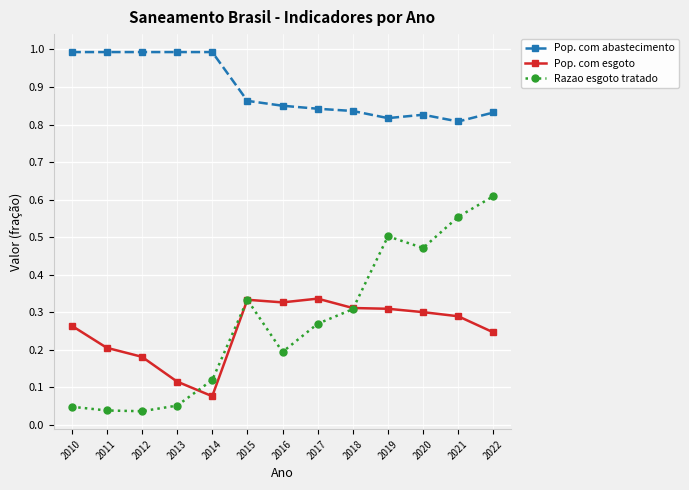

Which category has the highest value in the Razao esgoto tratado series?

2022